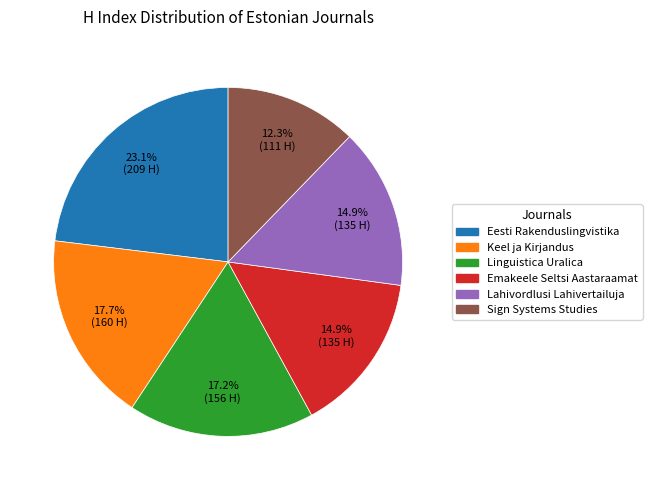

How many slices are in this pie chart?

6